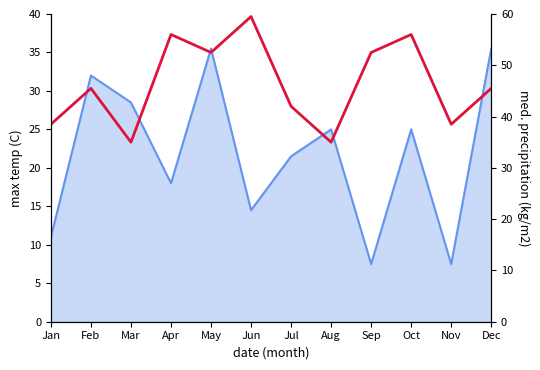

At which category does the data reach its first local valley?

Mar